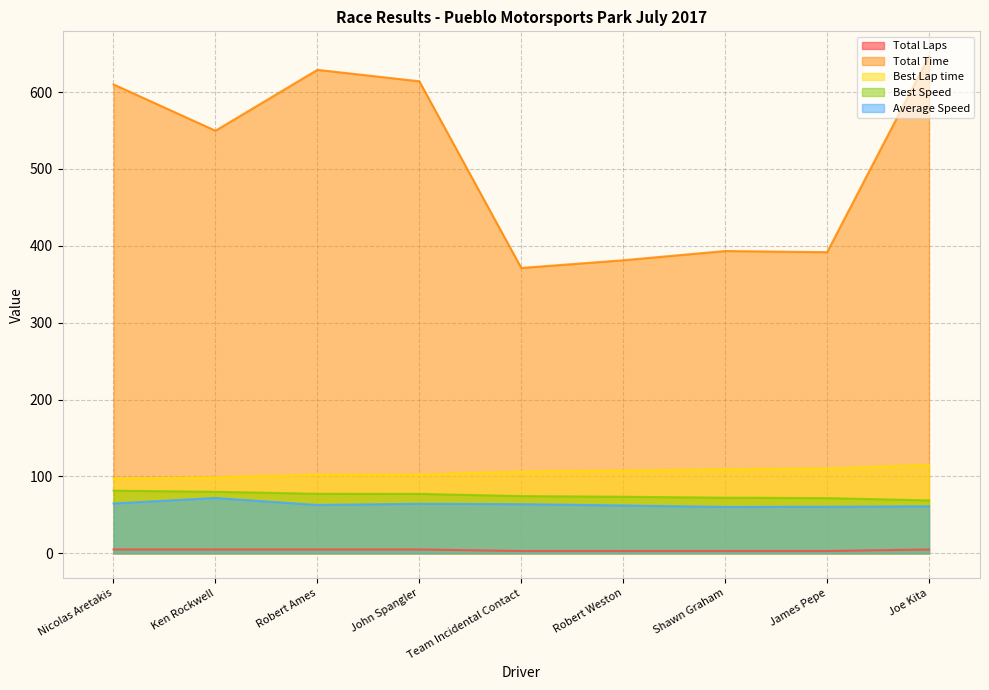

How many data points in Average Speed are above 62?

6